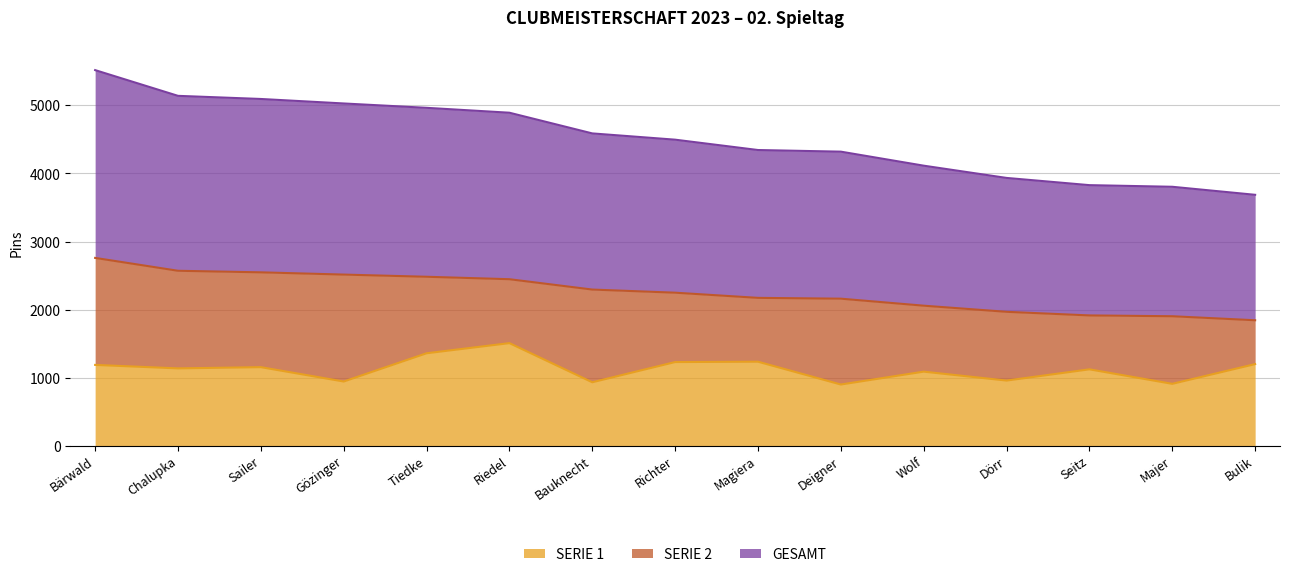

At which category does the chart reach its peak across all series?

Bärwald